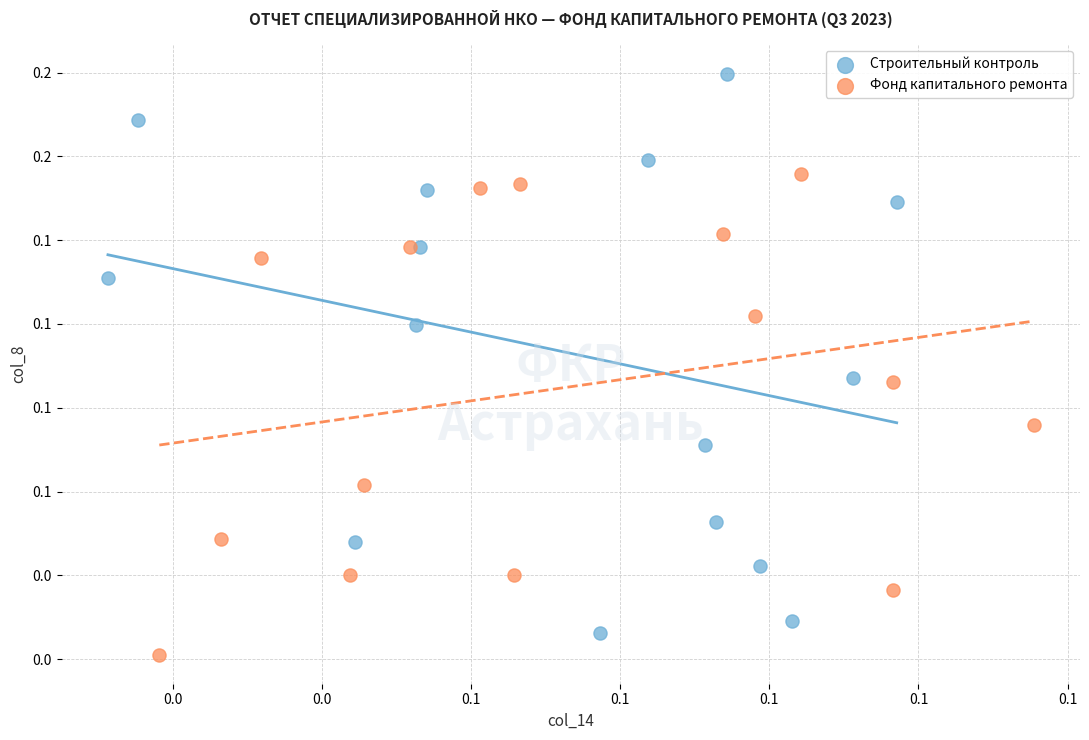

Which series has the widest spread of Y values?

Строительный контроль